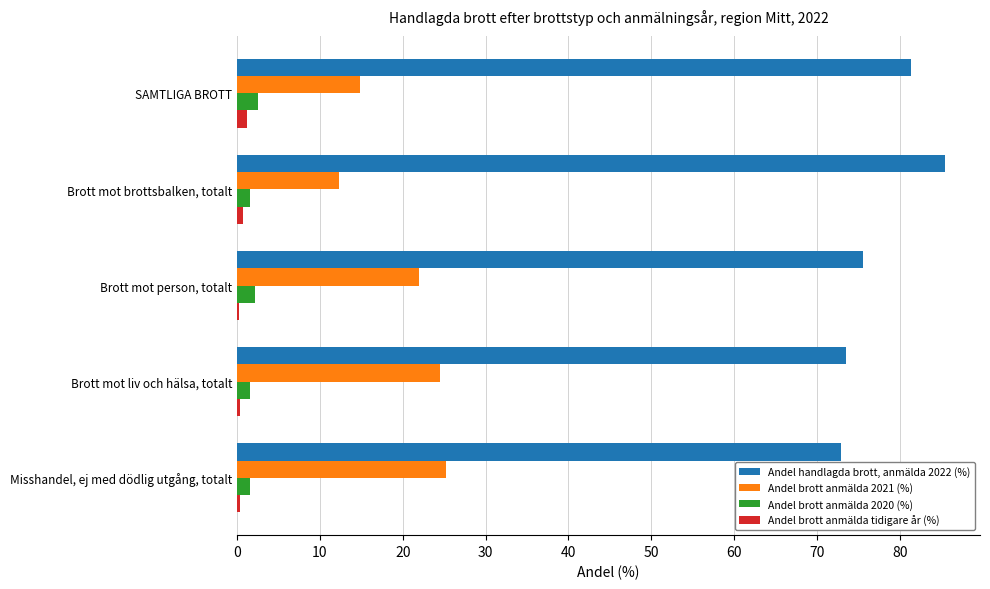

Is the value of Andel handlagda brott, anmälda 2022 (%) at Brott mot brottsbalken, totalt greater than the value of Andel brott anmälda tidigare år (%) at Brott mot person, totalt?

Yes